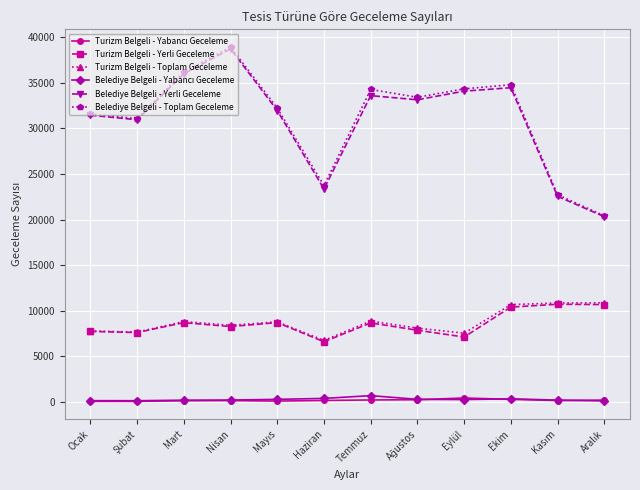

Is it true that Belediye Belgeli - Toplam Geceleme equals 31571 at Ocak?

True